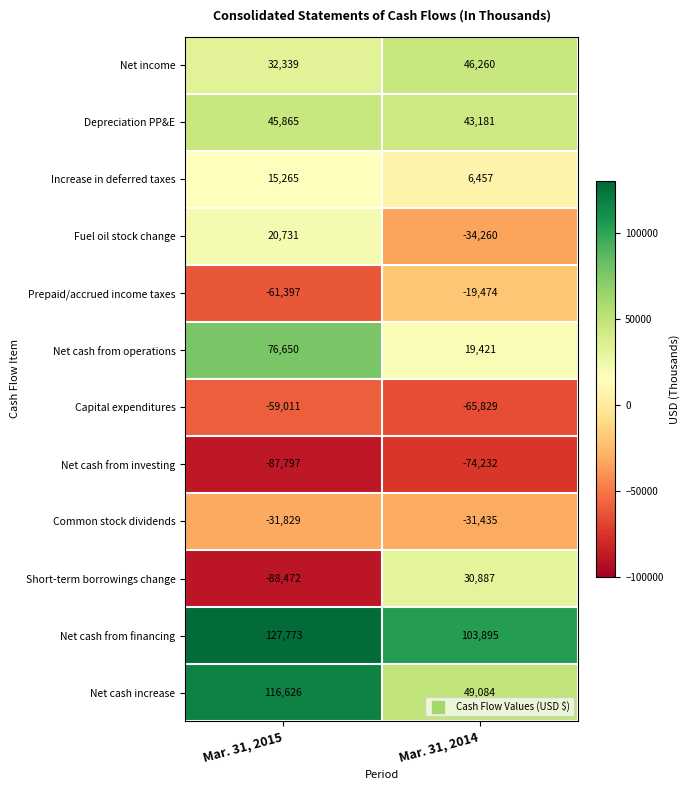

What is the approximate value of Short-term borrowings change at Mar. 31, 2014, to the nearest 100?

30900